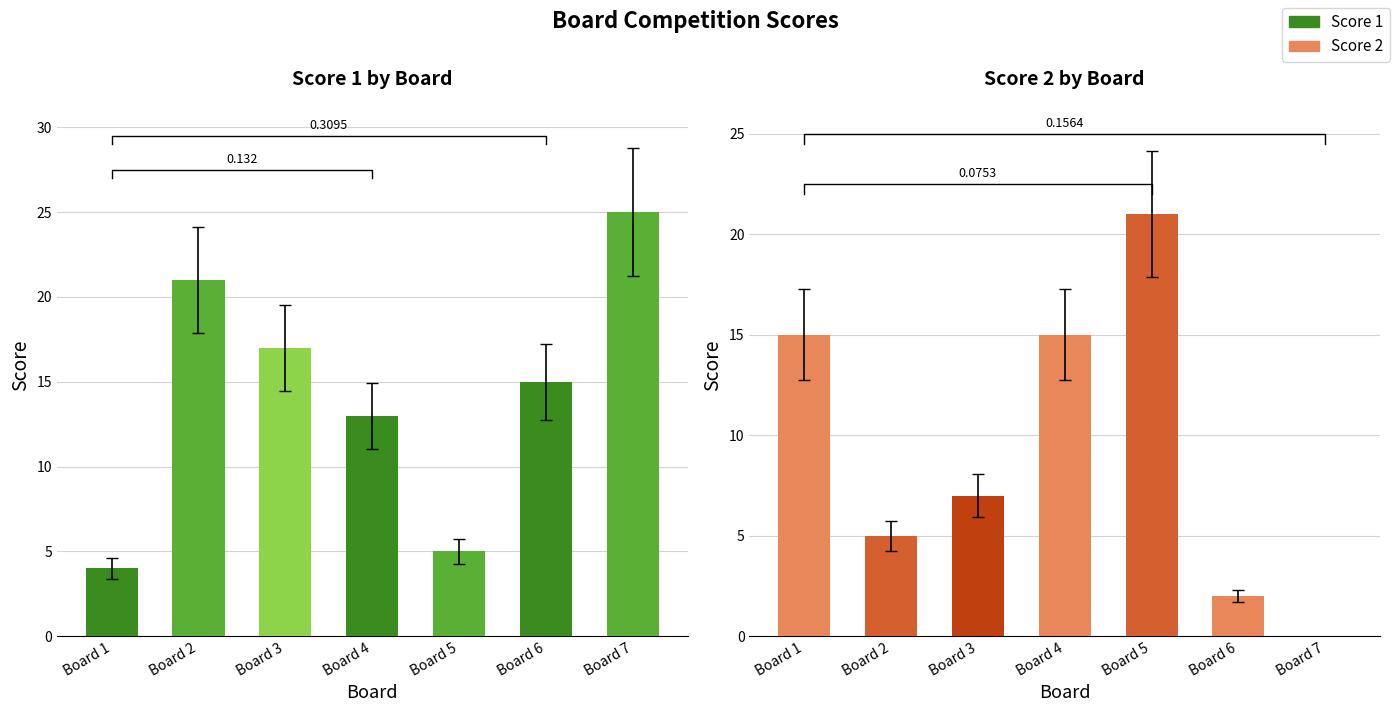

What is the sum of the Score 1 values at Board 2 and Board 5?

26